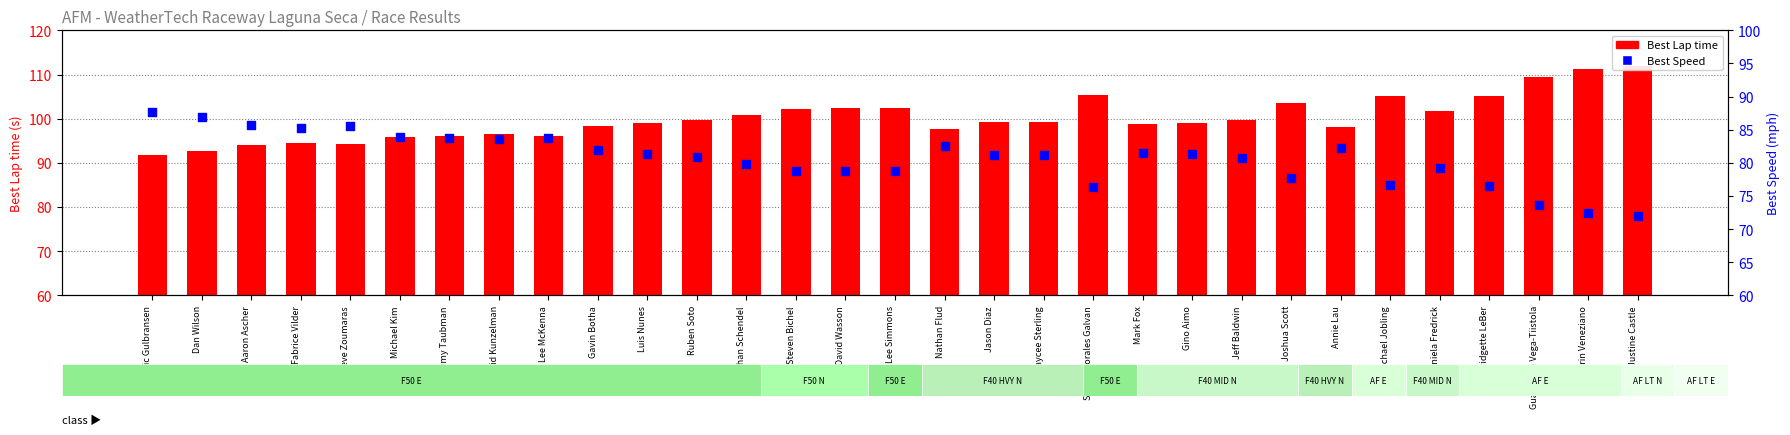

What are all the series names shown in the legend?

Best Lap time, Best Speed